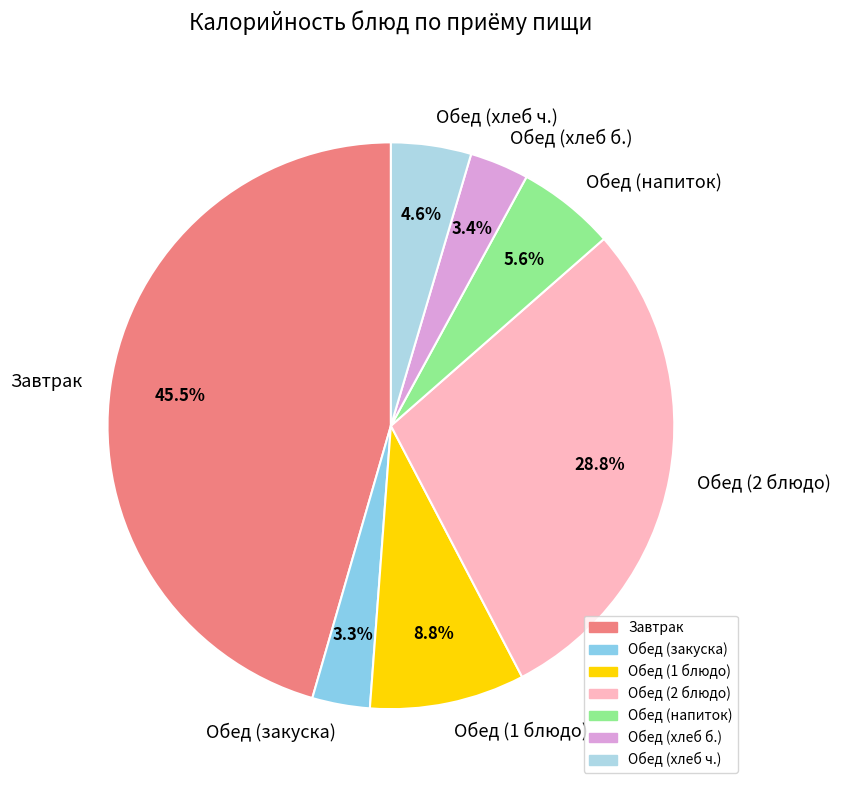

Is there a majority slice in this chart?

No